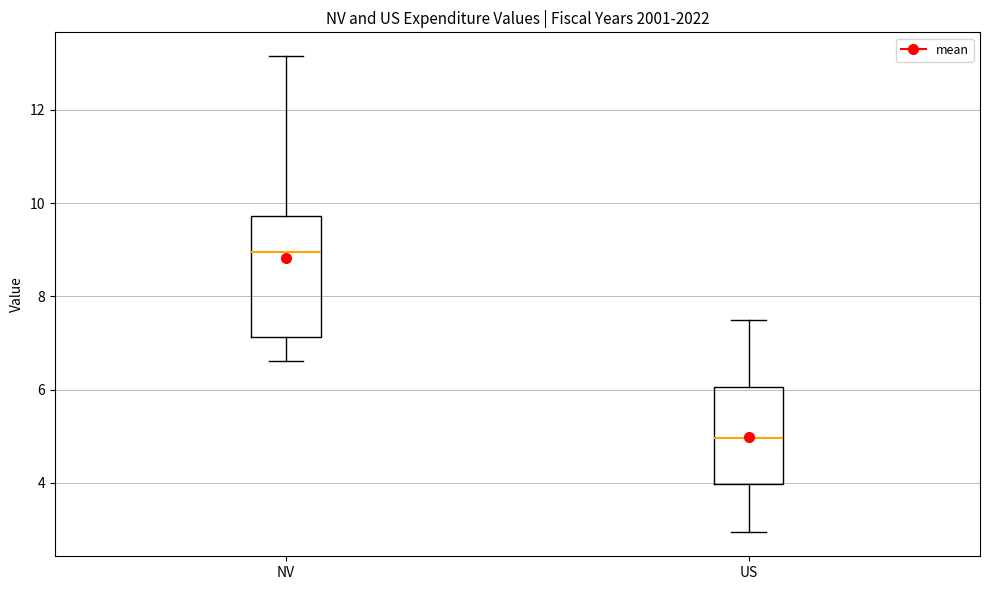

Reading left to right, read every box against the y-axis: the position of its median line, the range the box covers, and the ends of its whiskers. The values are not printed on the chart, so give them approximately, as read against the axis.

NV: median 9.0, box 7.2 to 9.8, whiskers 6.6 to 13.2
US: median 5.0, box 4.0 to 6.0, whiskers 3.0 to 7.4